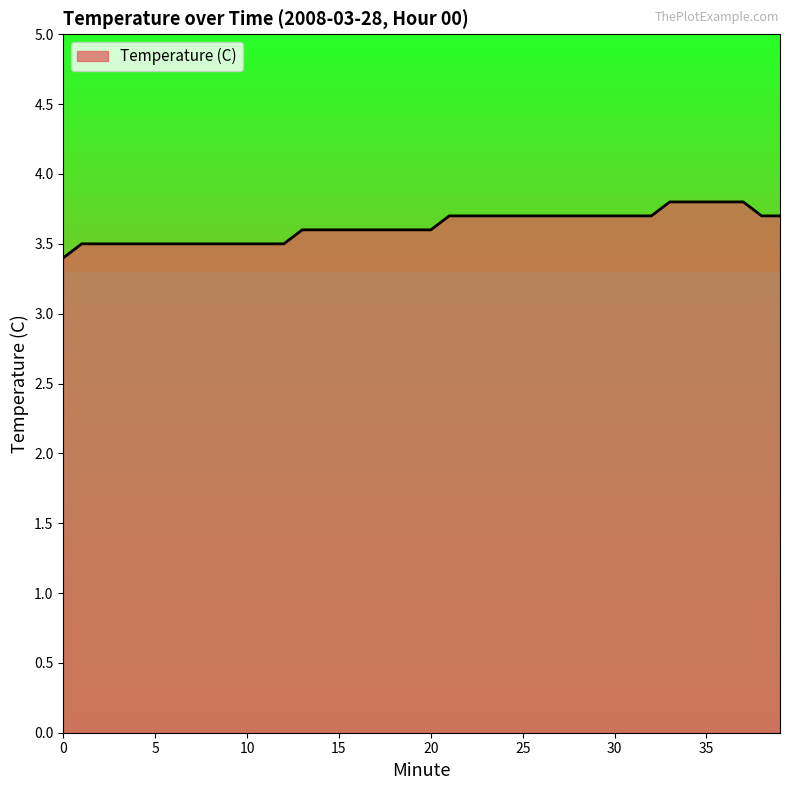

What is the minimum value shown in the chart?

3.4